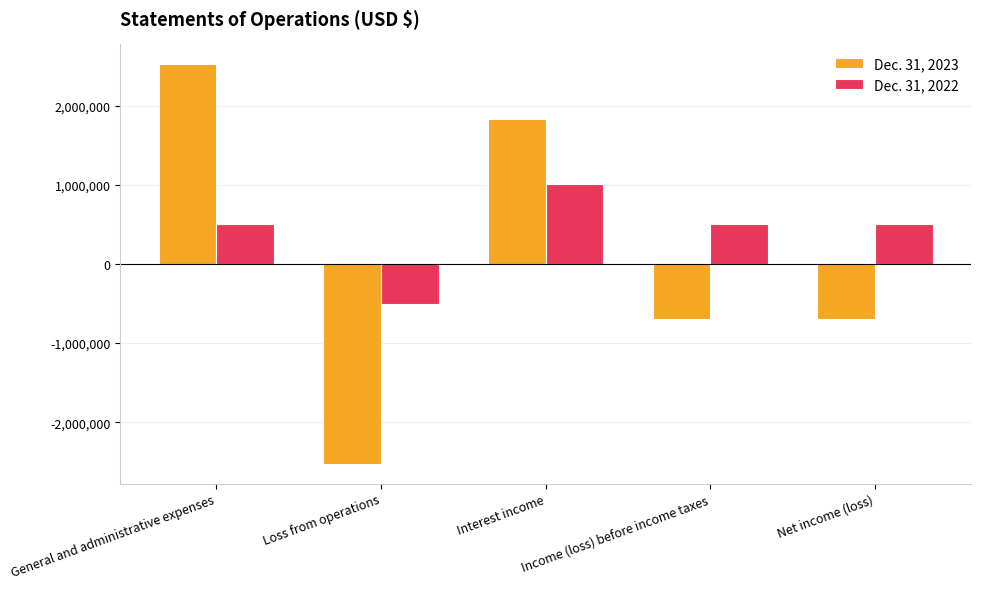

At Net income (loss), list the series in order from smallest to largest.

Dec. 31, 2023, Dec. 31, 2022